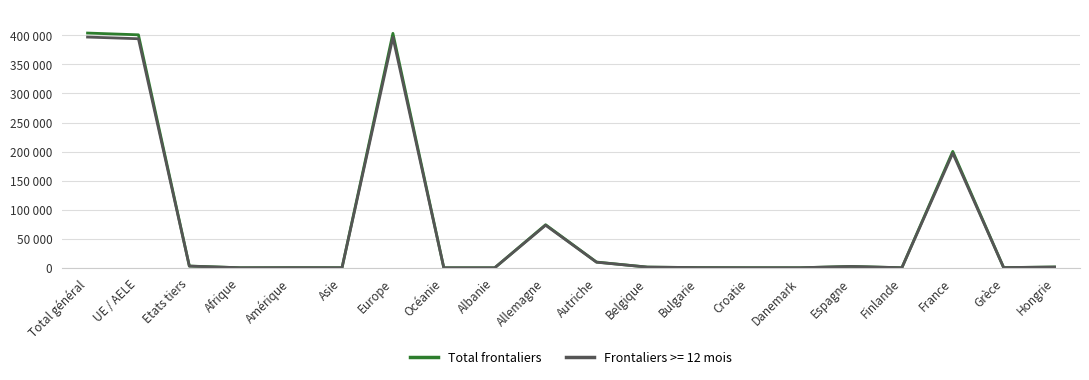

What are all the series names shown in the legend?

Total frontaliers, Frontaliers >= 12 mois